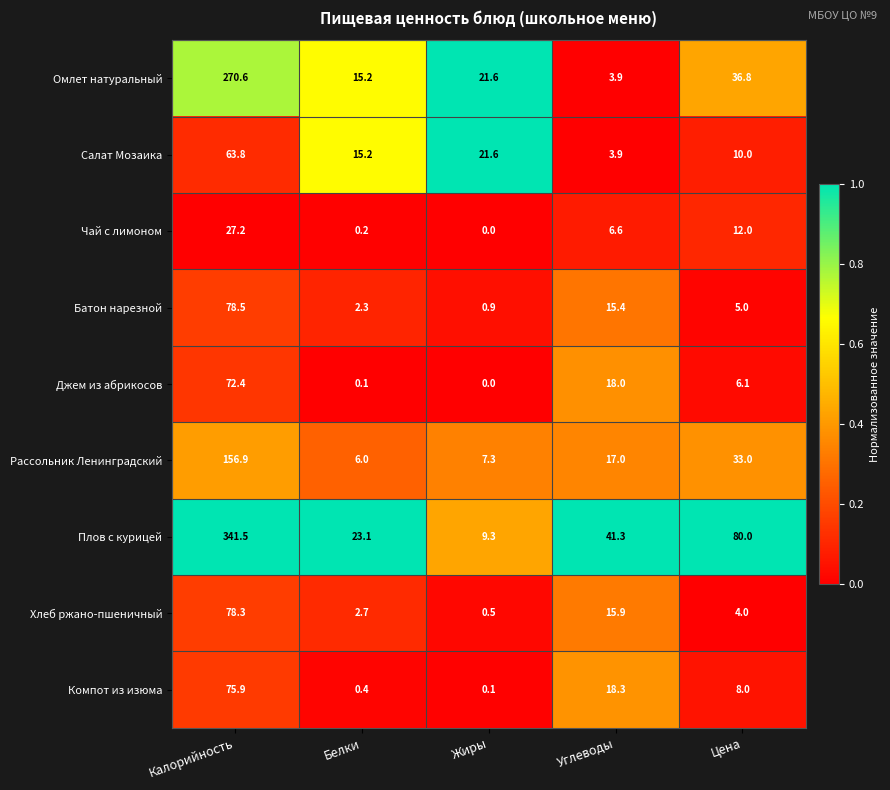

True or false: Хлеб ржано-пшеничный has a value of 4.0 at Цена.

True